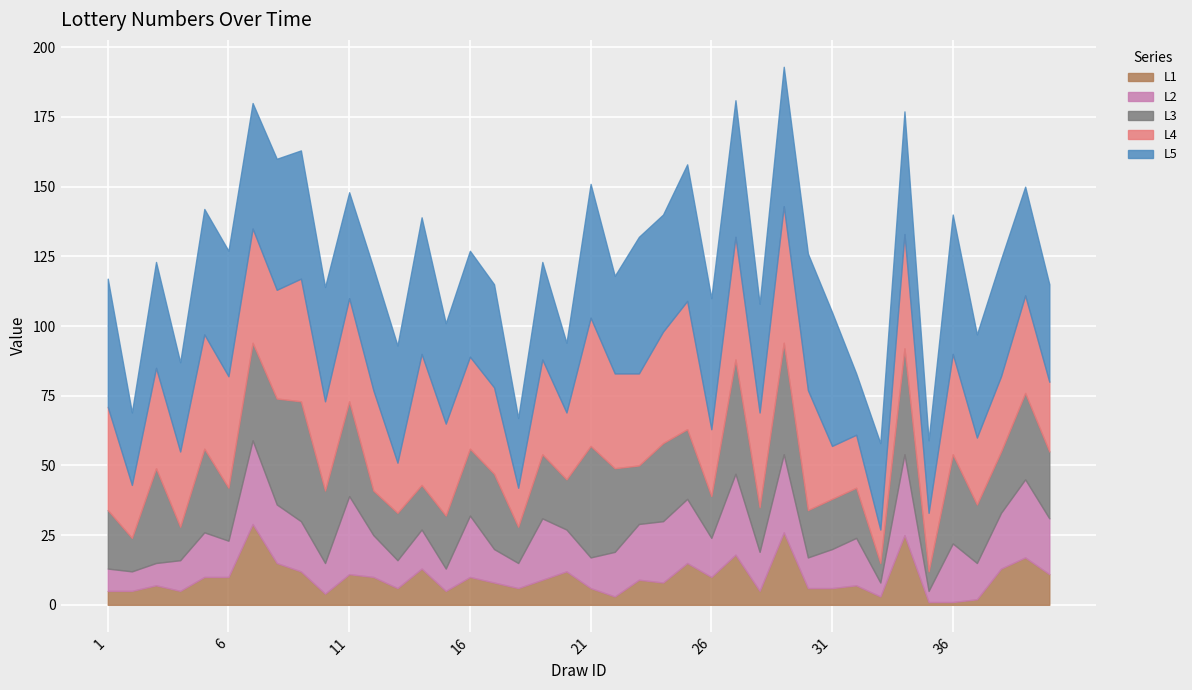

How many lines are shown in the chart?

5